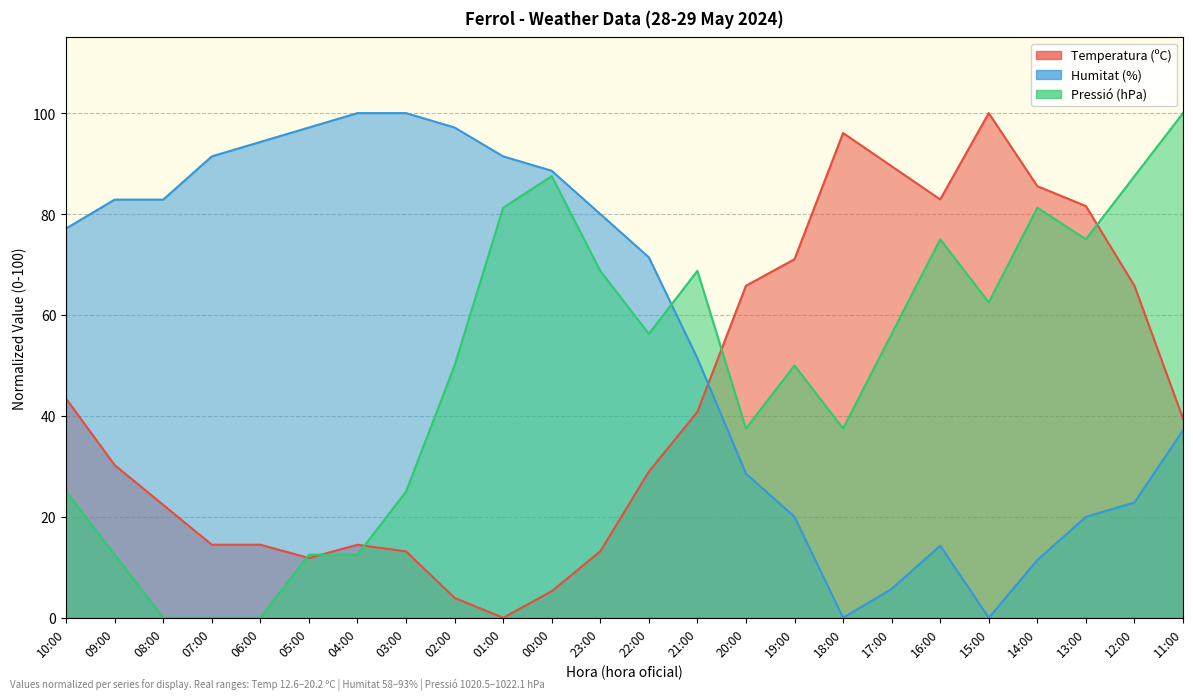

Which category has the highest value across all series?

15:00